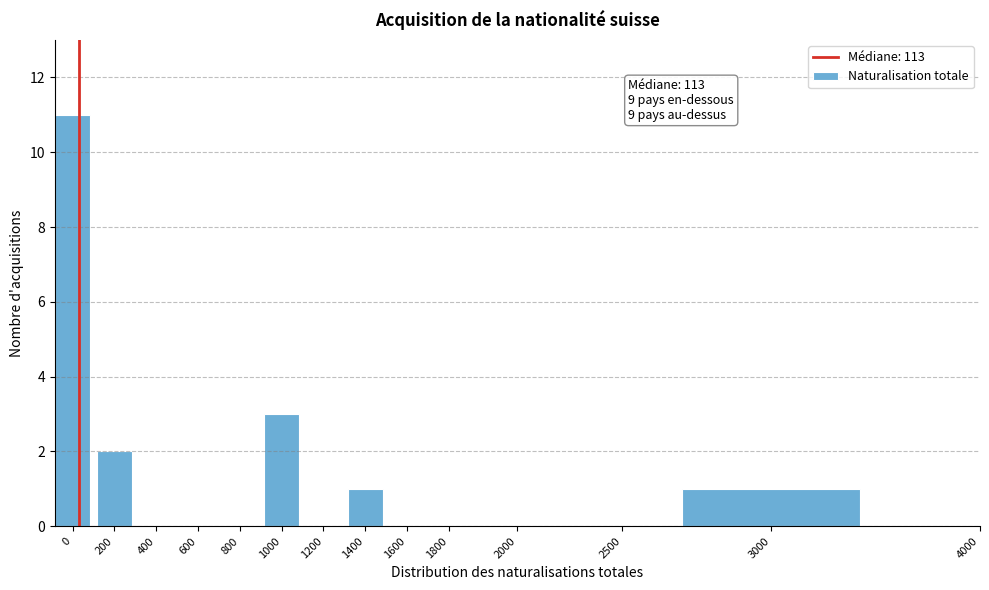

Reading right to left, what are all the values shown in this chart?

4000=0	3000=1	2500=0	2000=0	1800=0	1600=0	1400=1	1200=0	1000=3	800=0	600=0	400=0	200=2	0=11